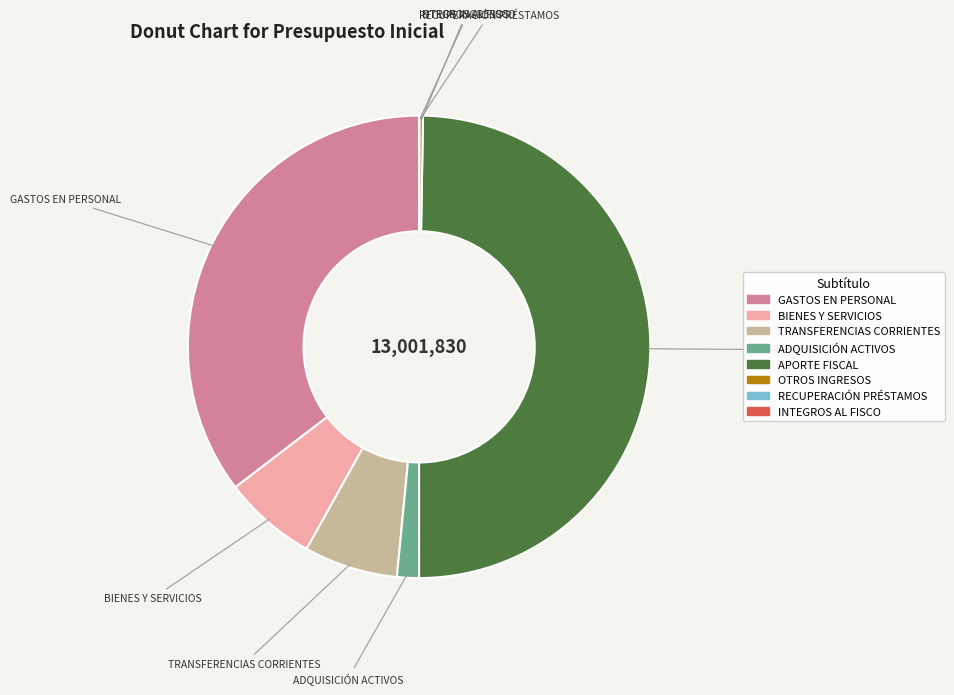

The BIENES Y SERVICIOS slice represents 14% of the pie. True or false?

False